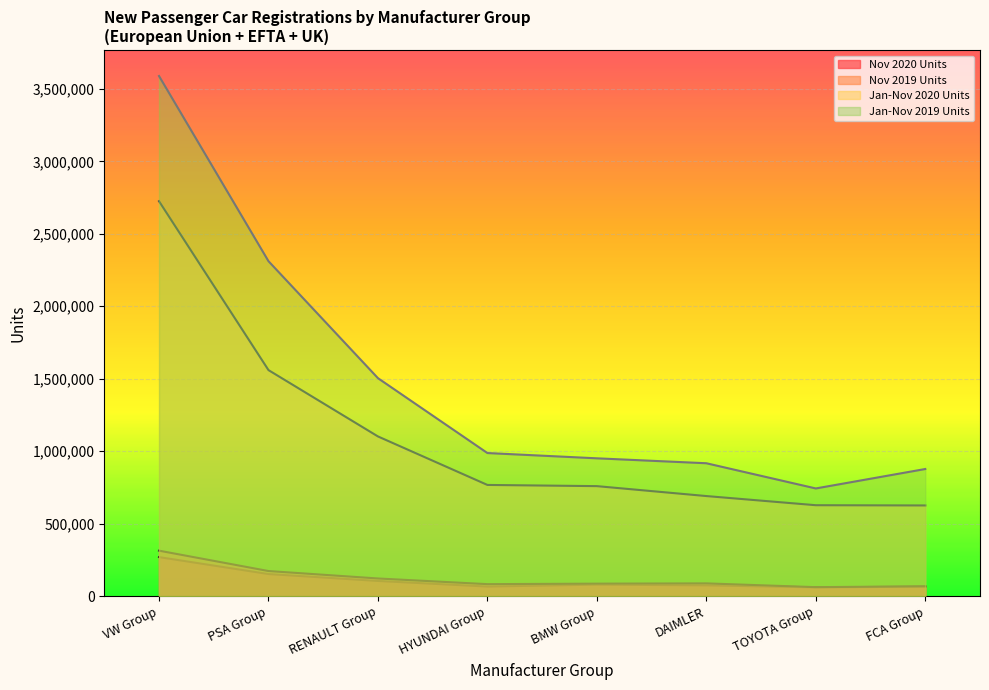

What are all the series names shown in the legend?

Nov 2020 Units, Nov 2019 Units, Jan-Nov 2020 Units, Jan-Nov 2019 Units